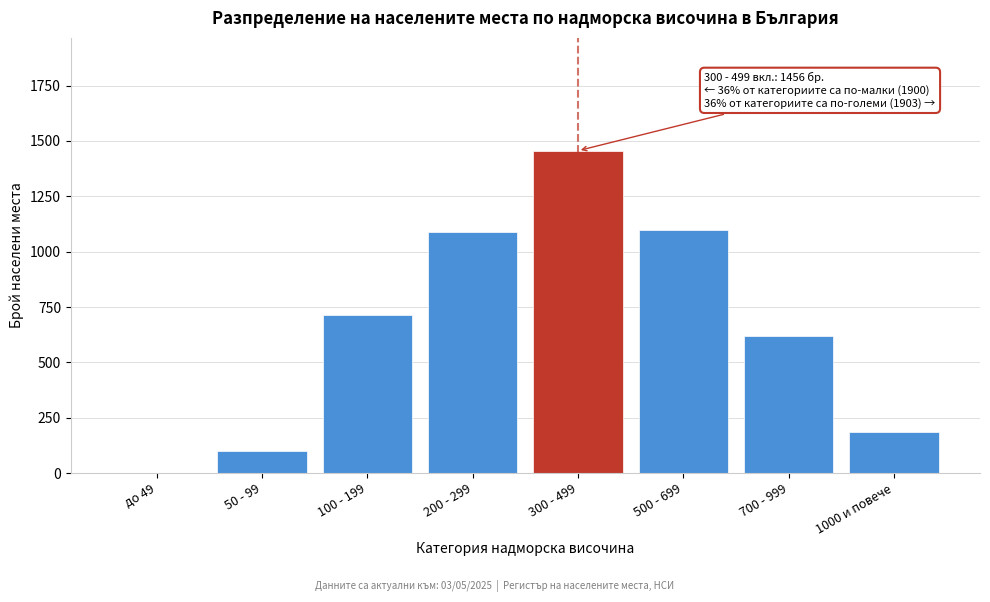

Reading right to left, list all the values displayed in this chart.

1000 и повече=184	700 - 999=621	500 - 699=1098	300 - 499=1456	200 - 299=1089	100 - 199=712	50 - 99=99	до 49=0